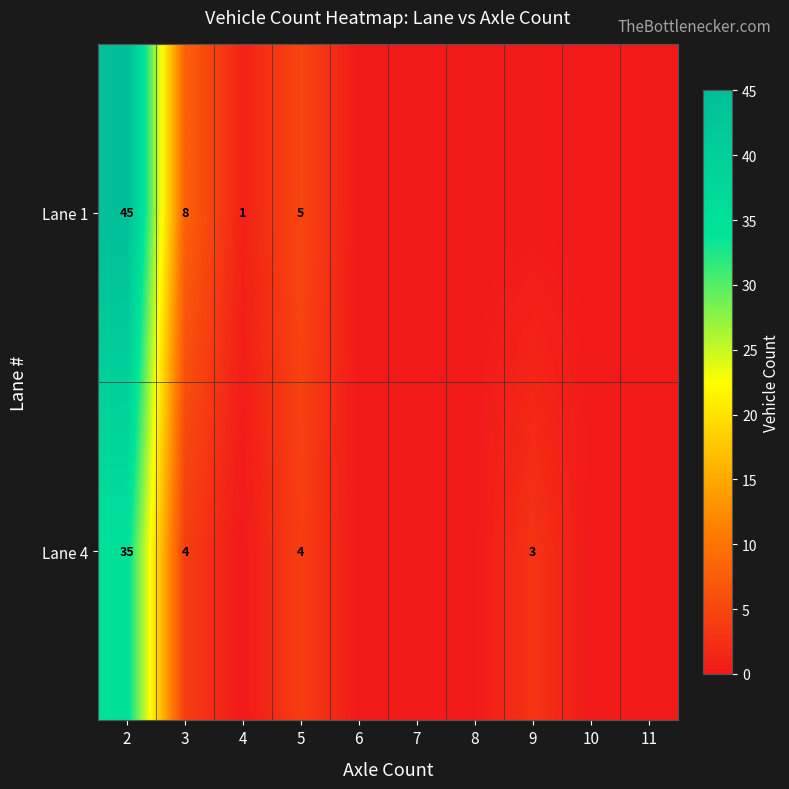

At how many categories does at least one series exceed 21?

1